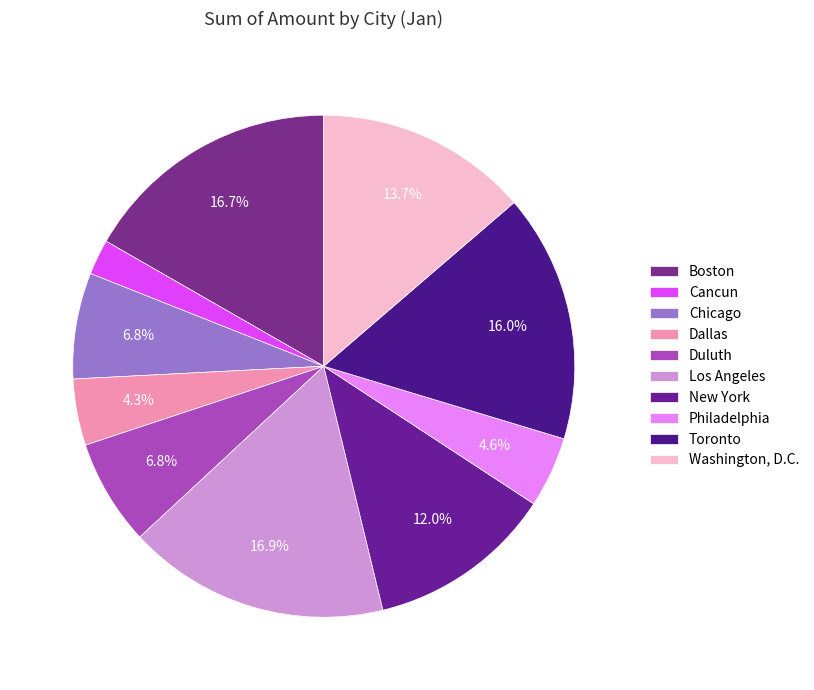

True or false: Philadelphia accounts for 1% of the total.

False